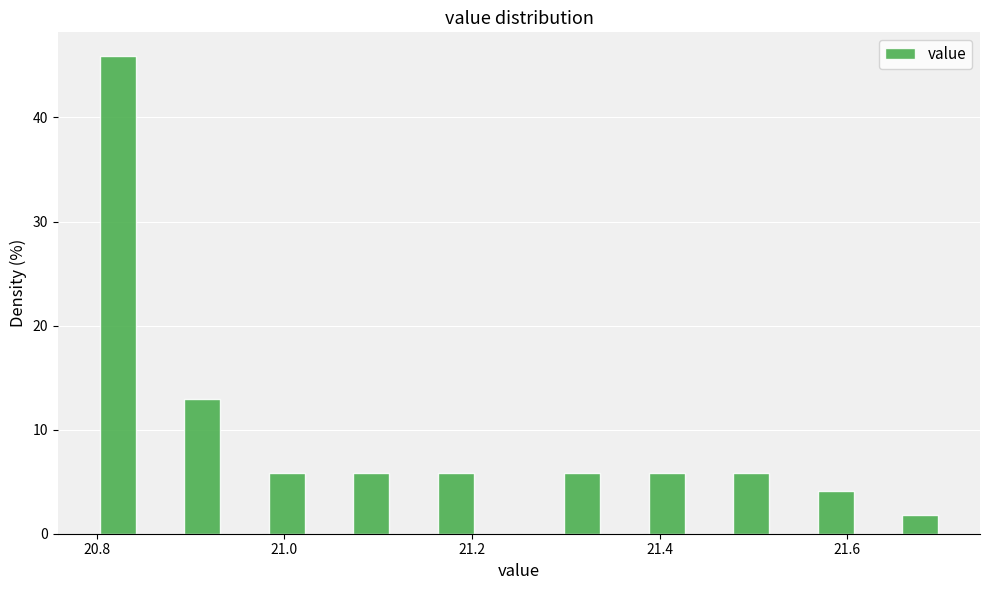

Around what value on the x-axis is the tallest bar? Give the approximate position of its centre, as read against the axis.

20.82